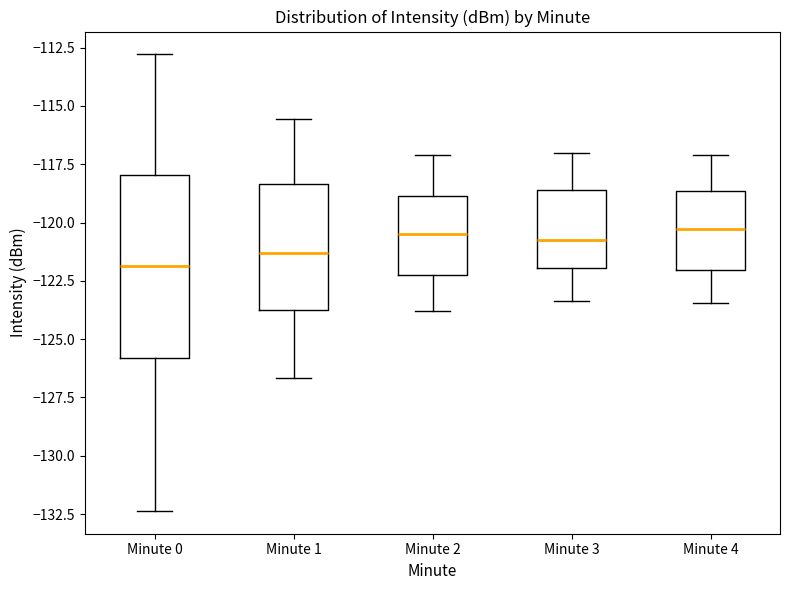

Reading left to right, transcribe this box plot: for each box, give where its median line is, the range the box spans, and where its two whiskers end, as read against the y-axis. The values are not printed on the chart, so give them approximately, as read against the axis.

Minute 0: median -122.0, box -126.0 to -118.0, whiskers -132.5 to -113.0
Minute 1: median -121.5, box -124.0 to -118.5, whiskers -126.5 to -115.5
Minute 2: median -120.5, box -122.0 to -119.0, whiskers -124.0 to -117.0
Minute 3: median -120.5, box -122.0 to -118.5, whiskers -123.5 to -117.0
Minute 4: median -120.5, box -122.0 to -118.5, whiskers -123.5 to -117.0